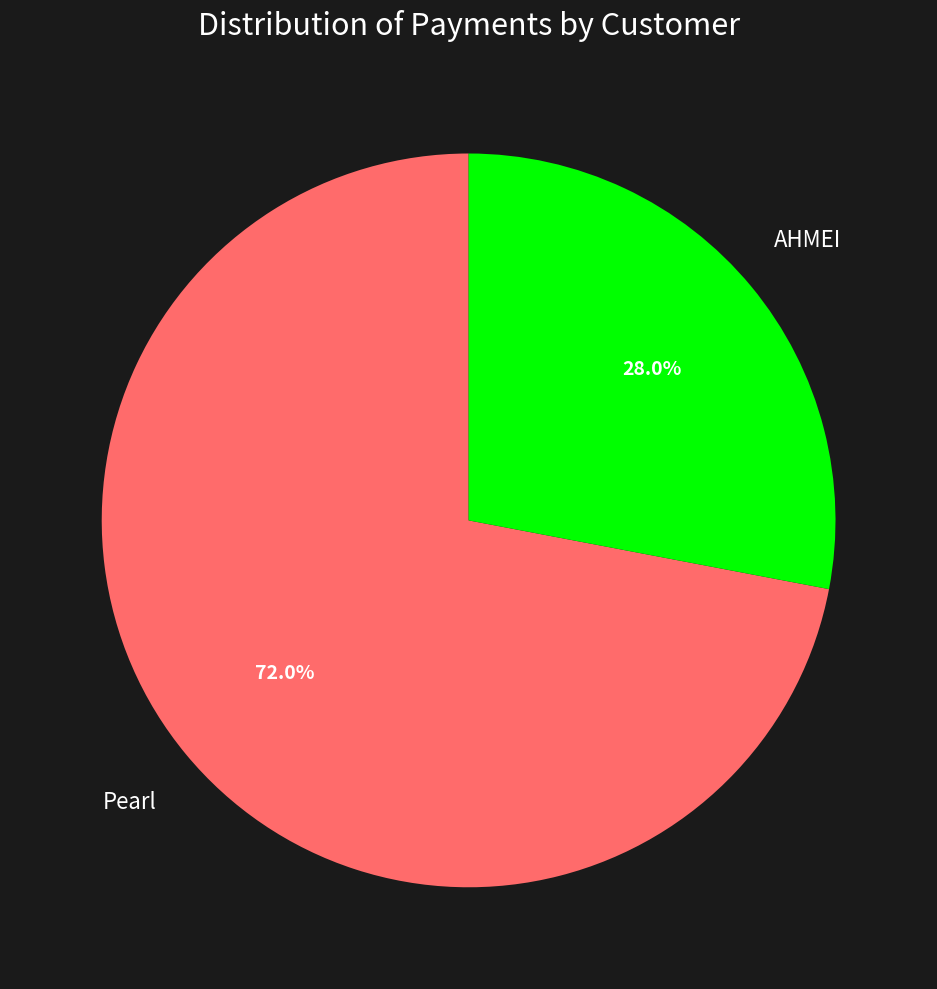

Is there a majority slice in this chart?

Yes